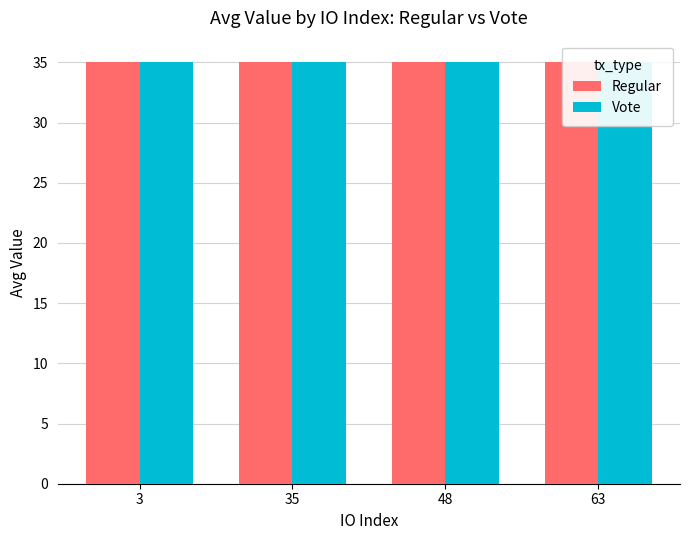

Is it true that Vote equals 54.6 at 48?

False